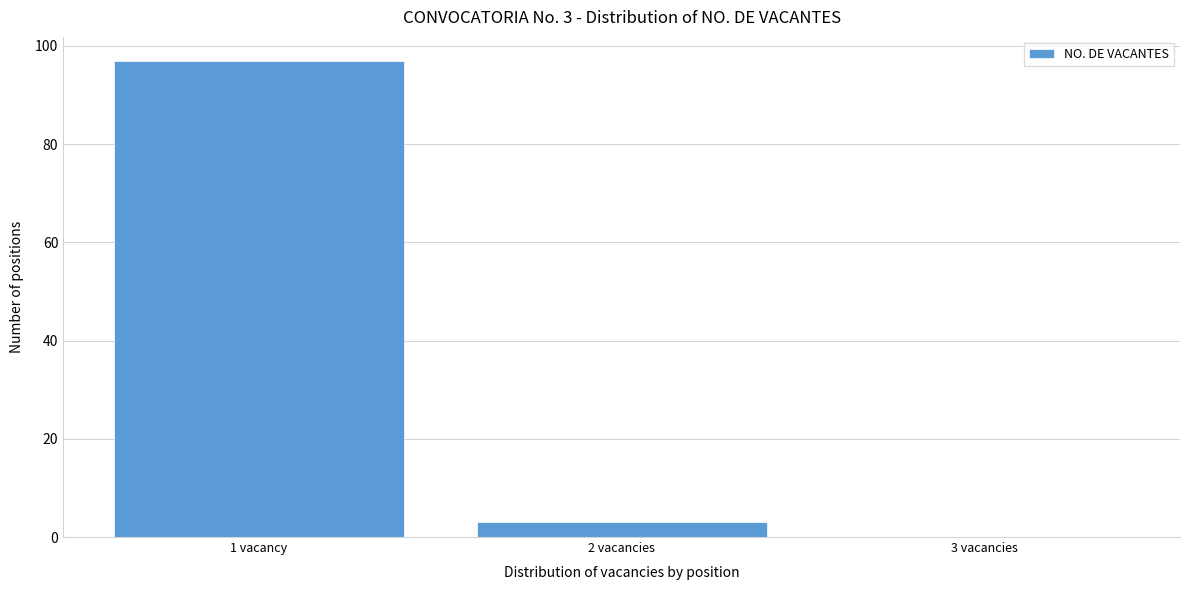

Reading left to right, list all the values displayed in this chart.

1 vacancy=97	2 vacancies=3	3 vacancies=0